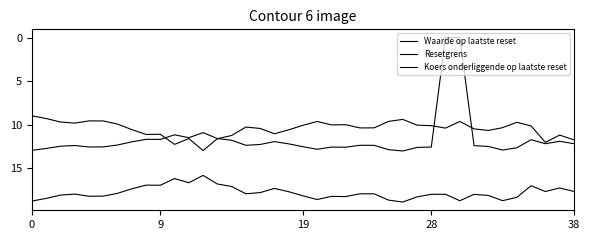

At how many categories does at least one series exceed 8?

39